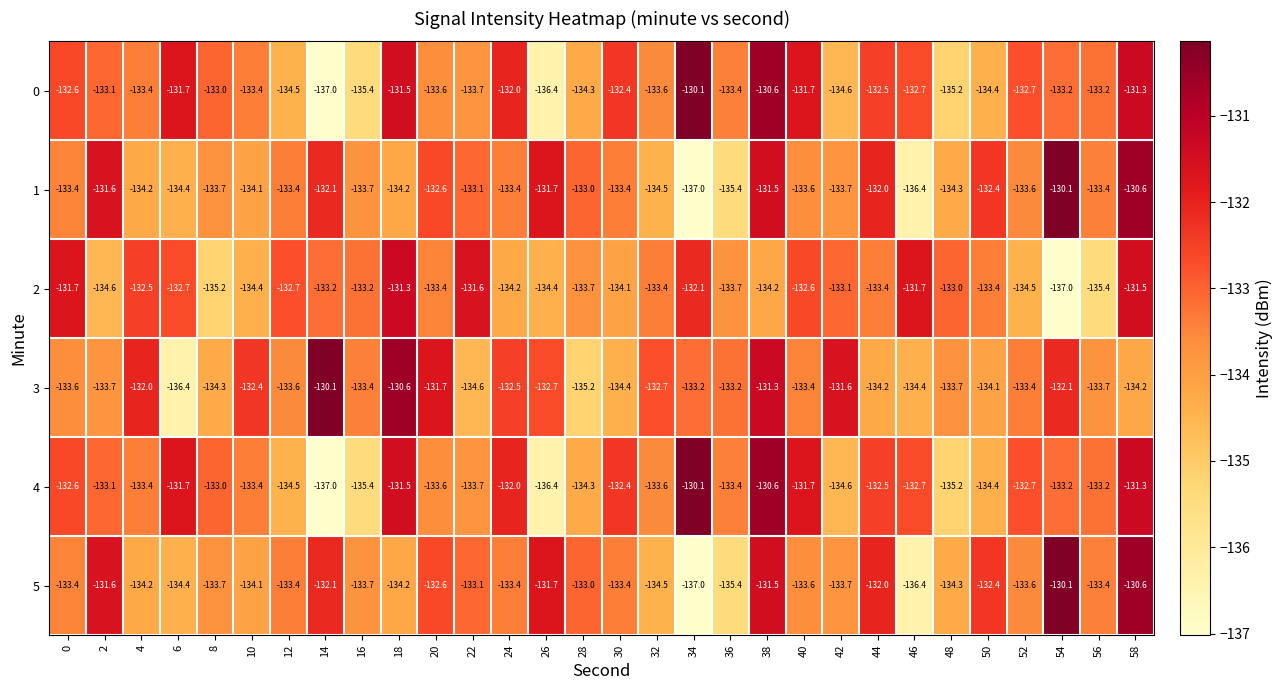

The value of 0 at 18 is -58.4. True or false?

False